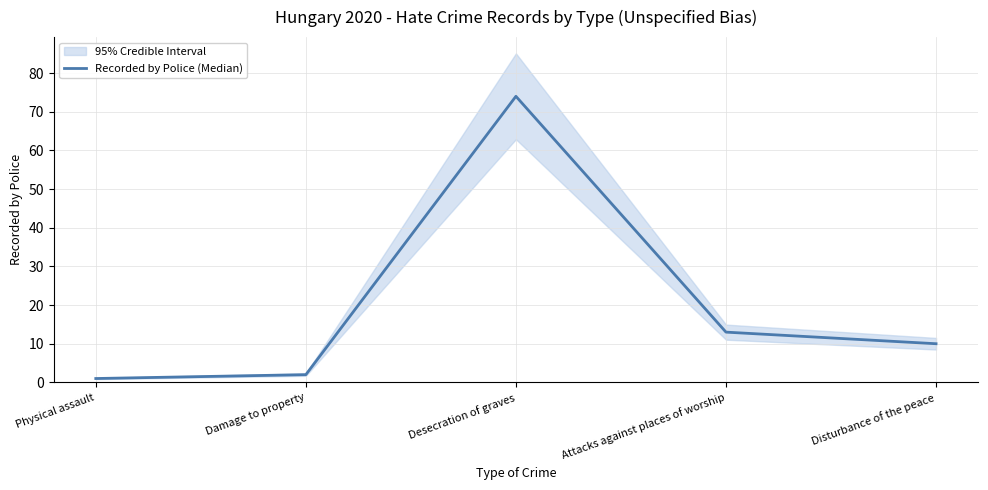

What is the maximum value shown in the chart?

74